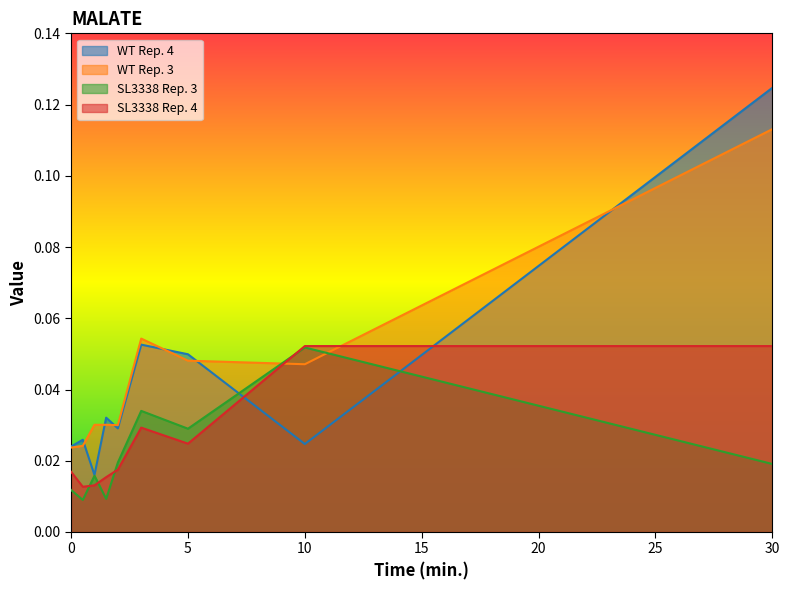

What is the highest value of the WT Rep. 3 series?

0.1